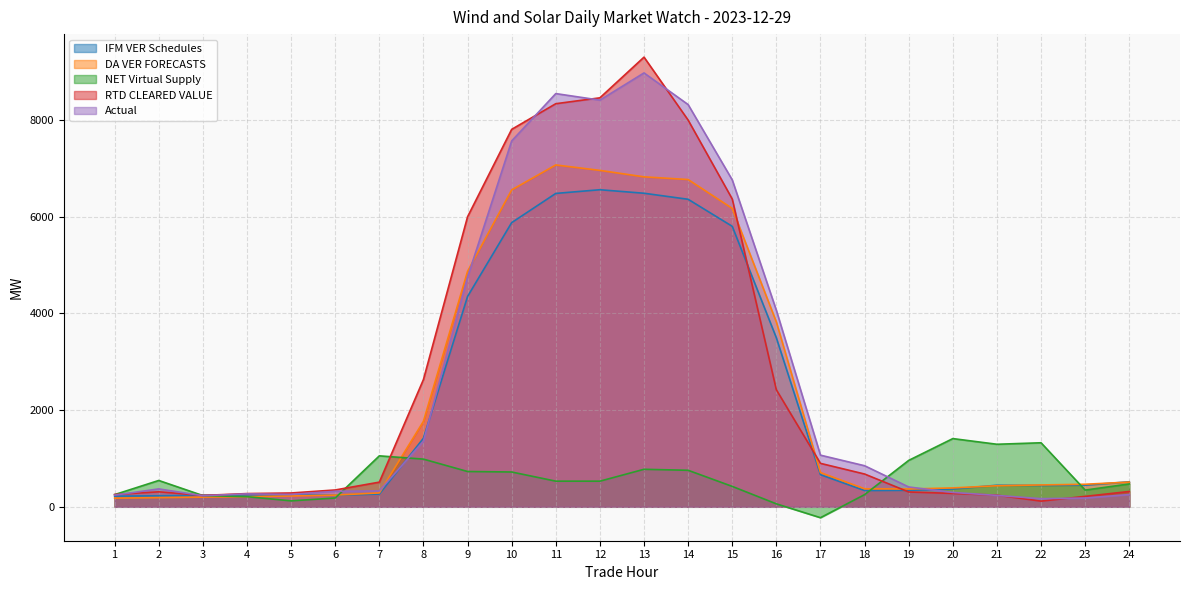

Which has a higher value, 21 or 20?

21